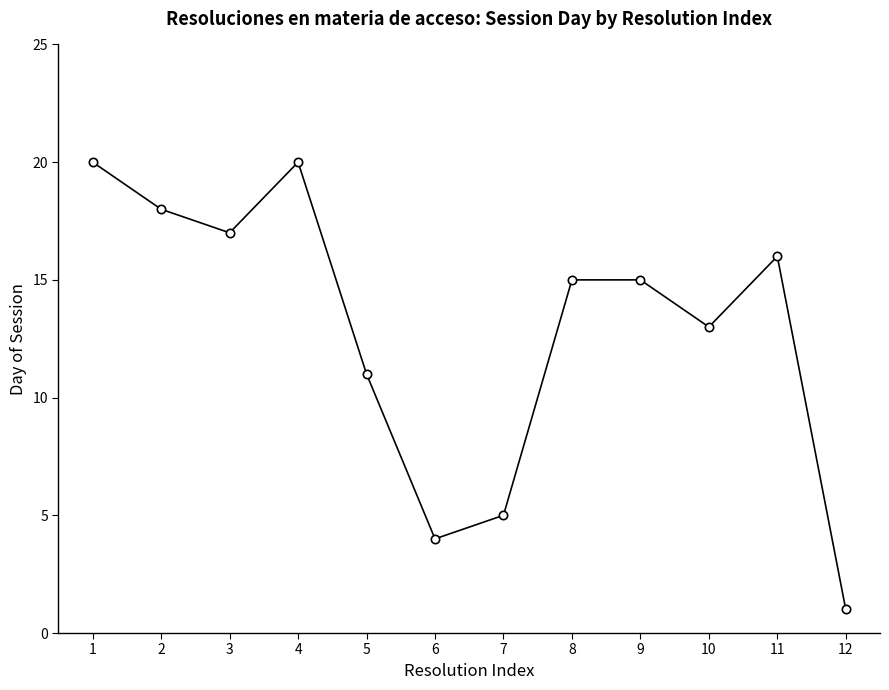

True or false: there are more than 1 points higher than both neighbors.

True